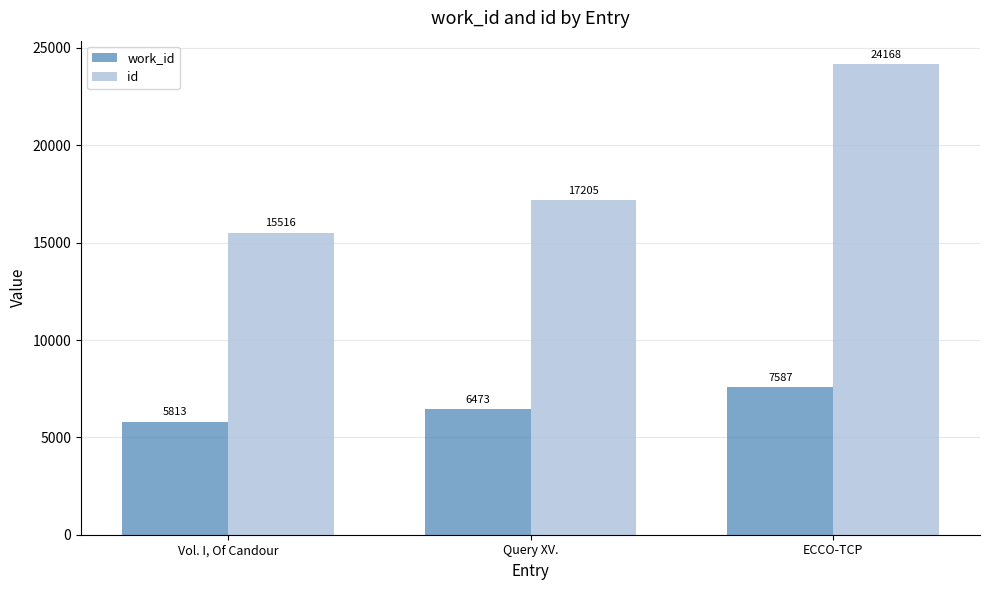

True or false: work_id has a value of 10257 at ECCO-TCP.

False